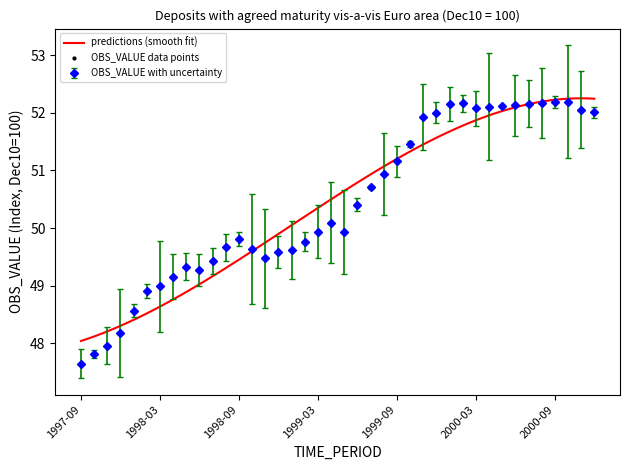

Reading right to left, list all the values displayed in this chart.

52.0	52.1	52.2	52.2	52.2	52.2	52.1	52.1	52.1	52.1	52.2	52.2	52.0	51.9	51.5	51.2	50.9	50.7	50.4	49.9	50.1	49.9	49.8	49.6	49.6	49.5	49.6	49.8	49.7	49.4	49.3	49.3	49.2	49.0	48.9	48.6	48.2	48.0	47.8	47.6